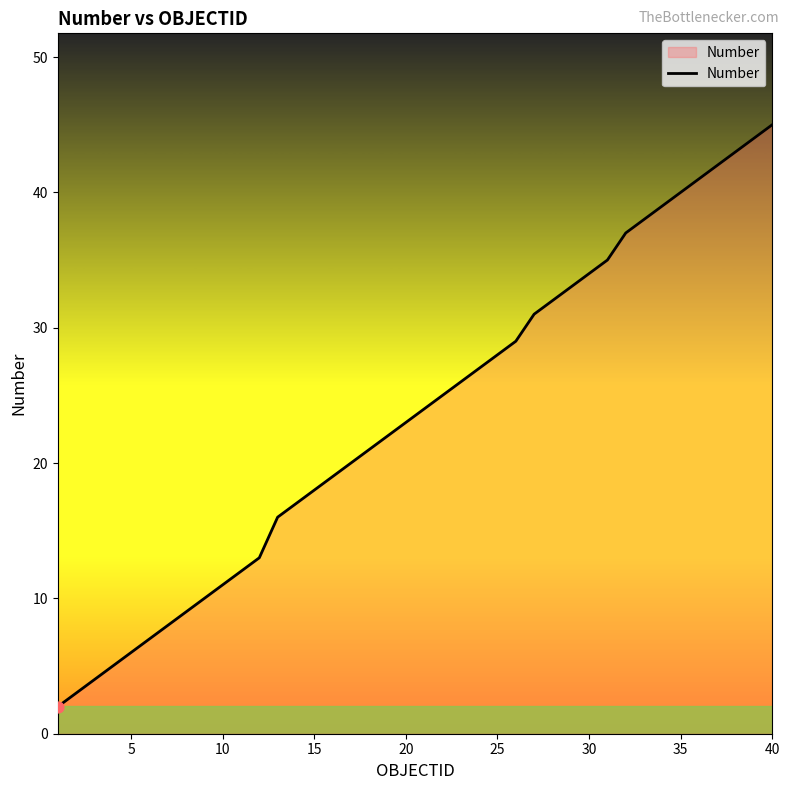

What is the maximum value shown in the chart?

45